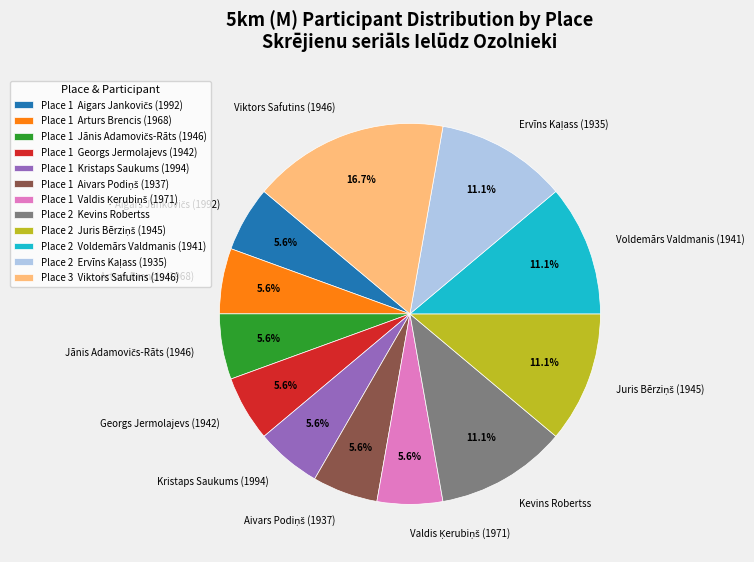

How much of the chart is everything except Kevins Robertss?

88.9%